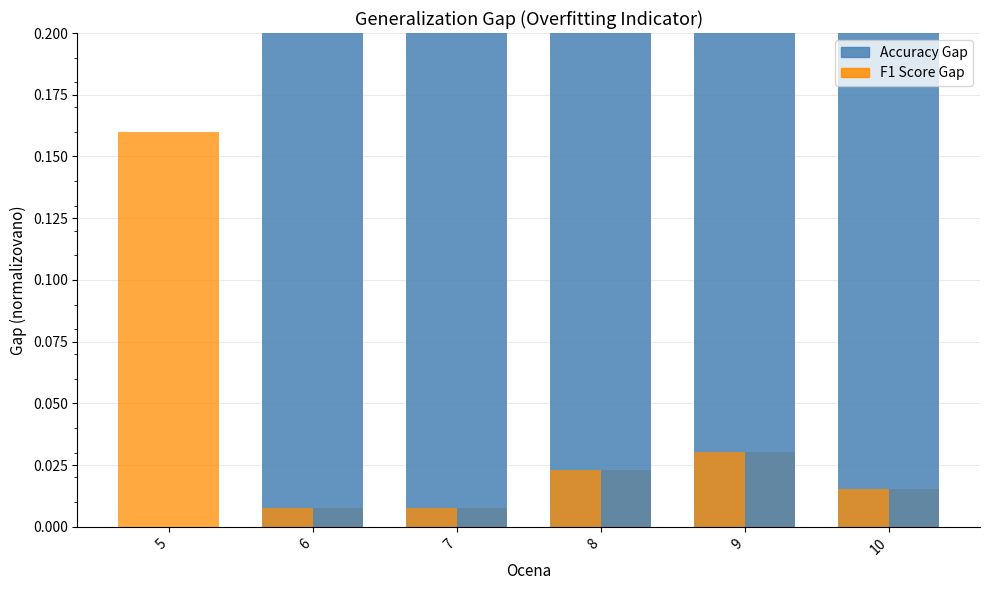

What is the total value across all series at 7?

0.9